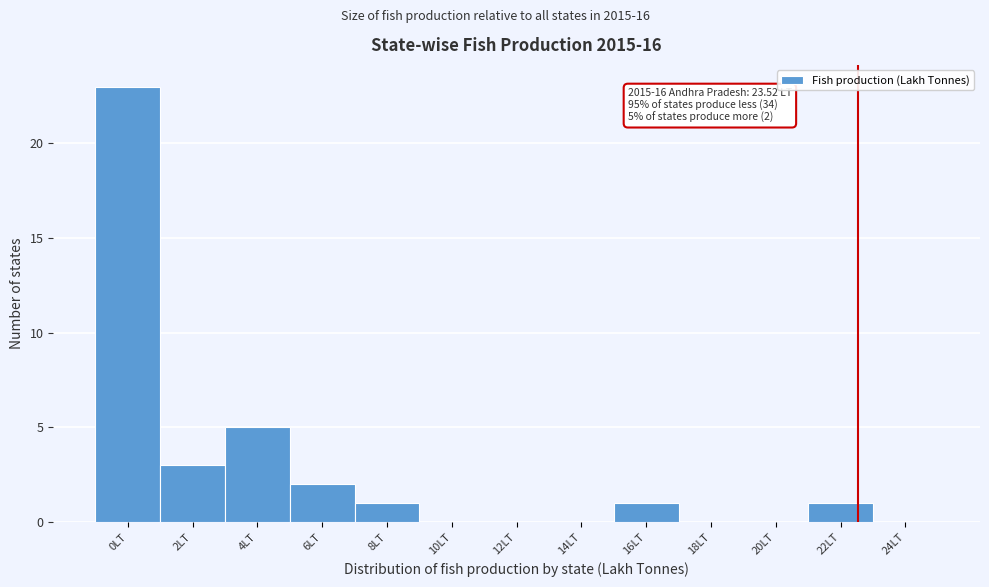

Reading left to right, list all the values displayed in this chart.

0LT=23	2LT=3	4LT=5	6LT=2	8LT=1	10LT=0	12LT=0	14LT=0	16LT=1	18LT=0	20LT=0	22LT=1	24LT=0